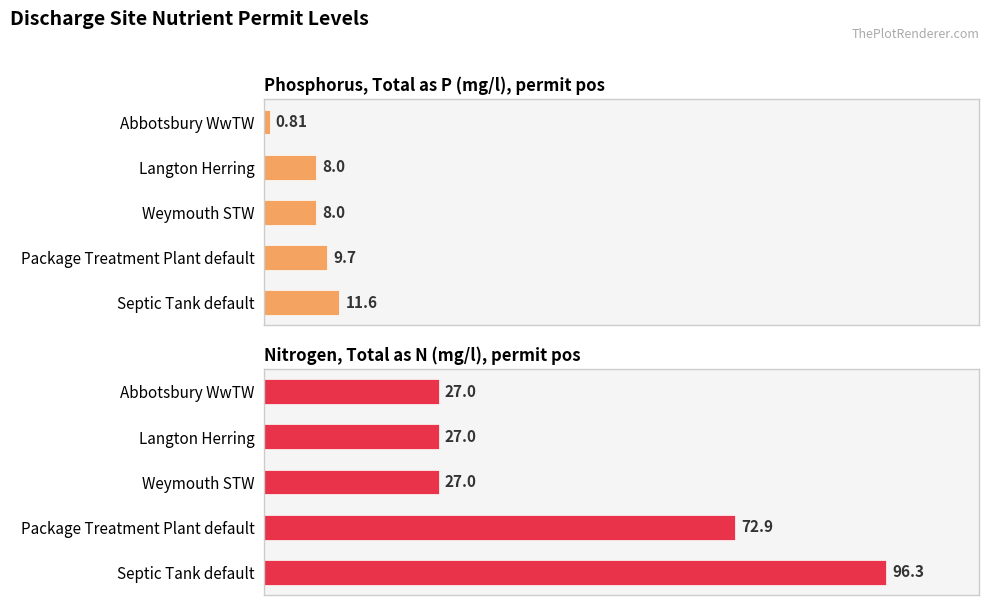

What are all the series names shown in the legend?

Phosphorus, Total as P (mg/l), permit pos, Nitrogen, Total as N (mg/l), permit pos